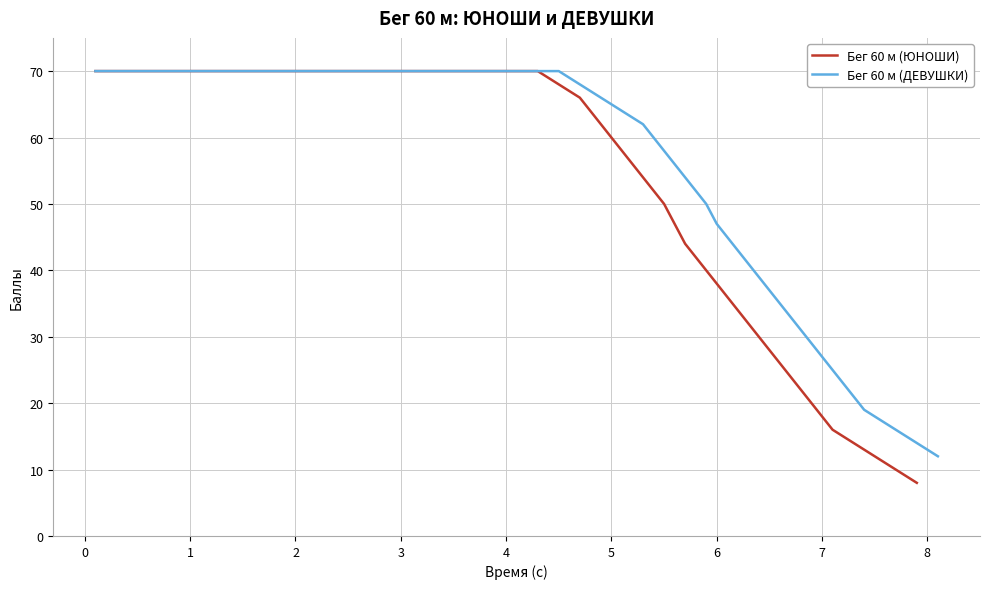

What is the sum of all Бег 60 м (ЮНОШИ) values?

1455